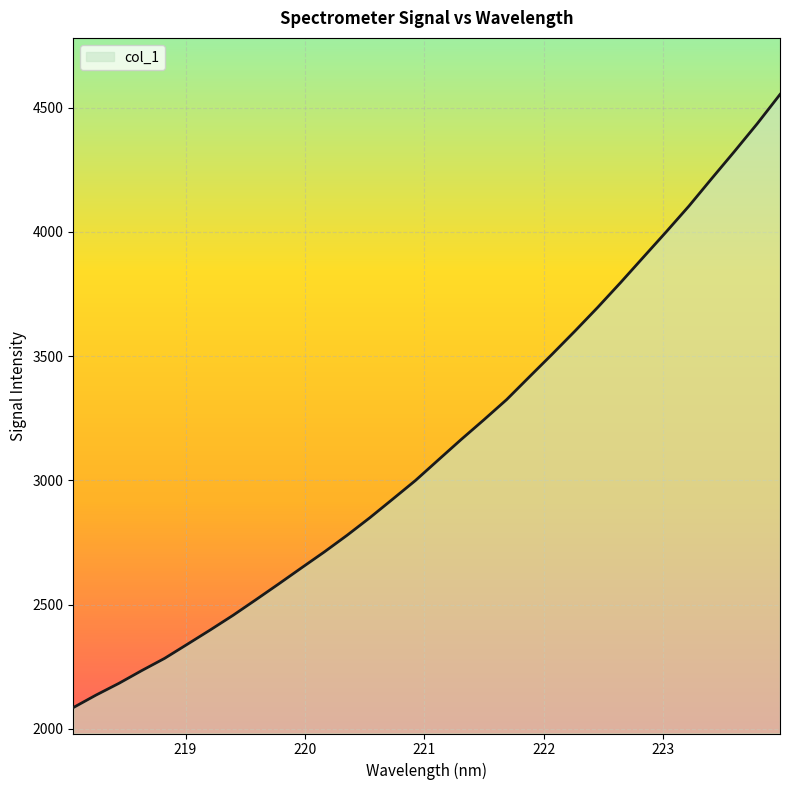

What is the smallest value displayed?

2085.4